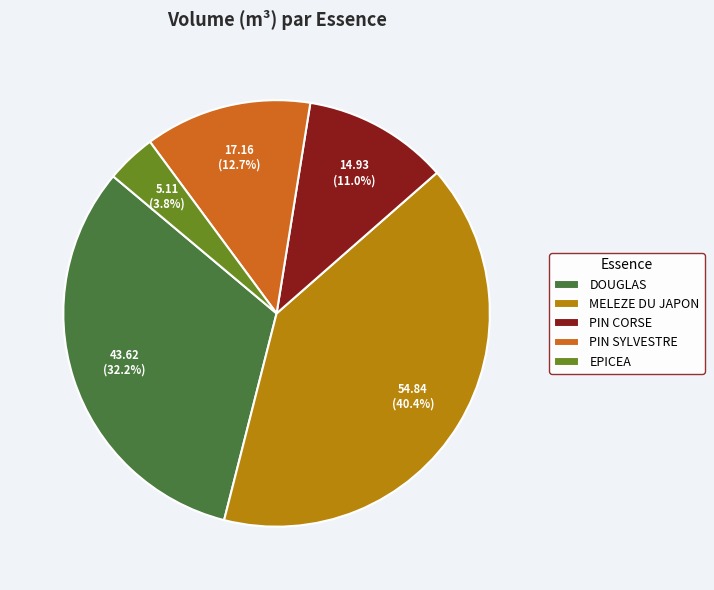

Which slice is the smallest?

EPICEA